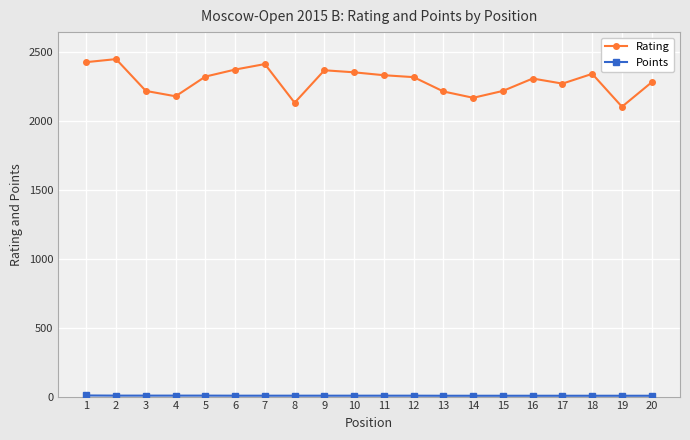

What is the greatest value displayed?

2451.0